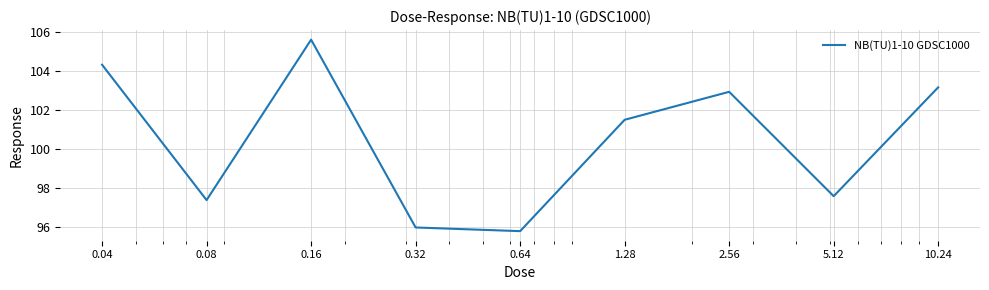

True or false: the data has more than 2 interior local peaks.

False